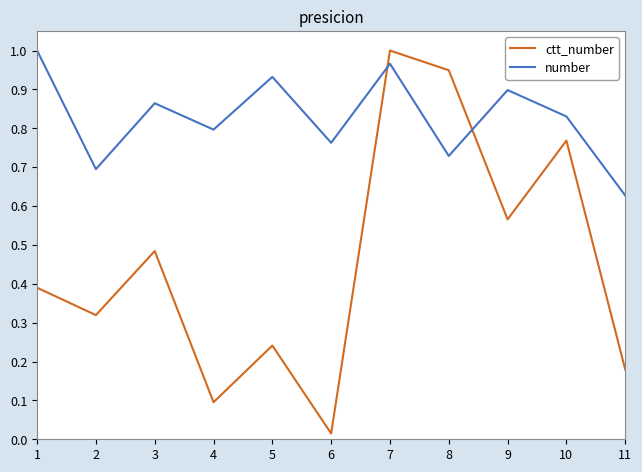

Which category has the lowest value in the ctt_number series?

6